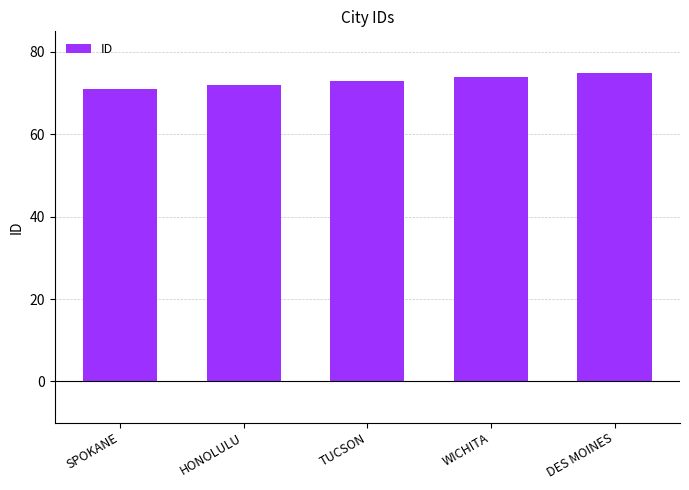

Reading left to right, list all the values displayed in this chart.

71	72	73	74	75